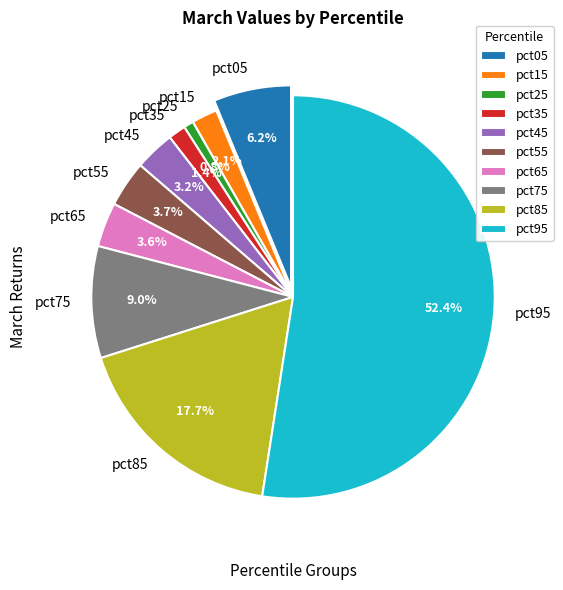

What is the majority slice?

pct95